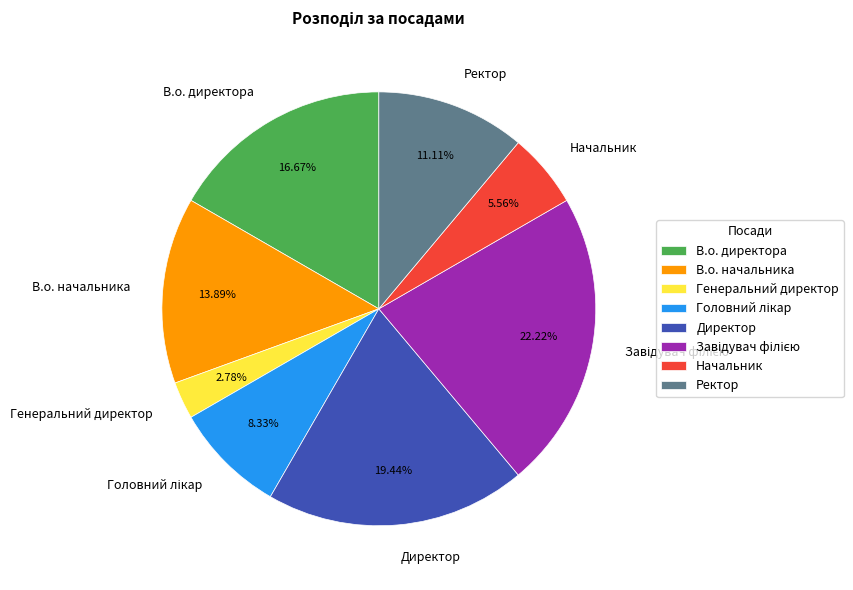

To the nearest percent, what portion does Начальник represent?

6%